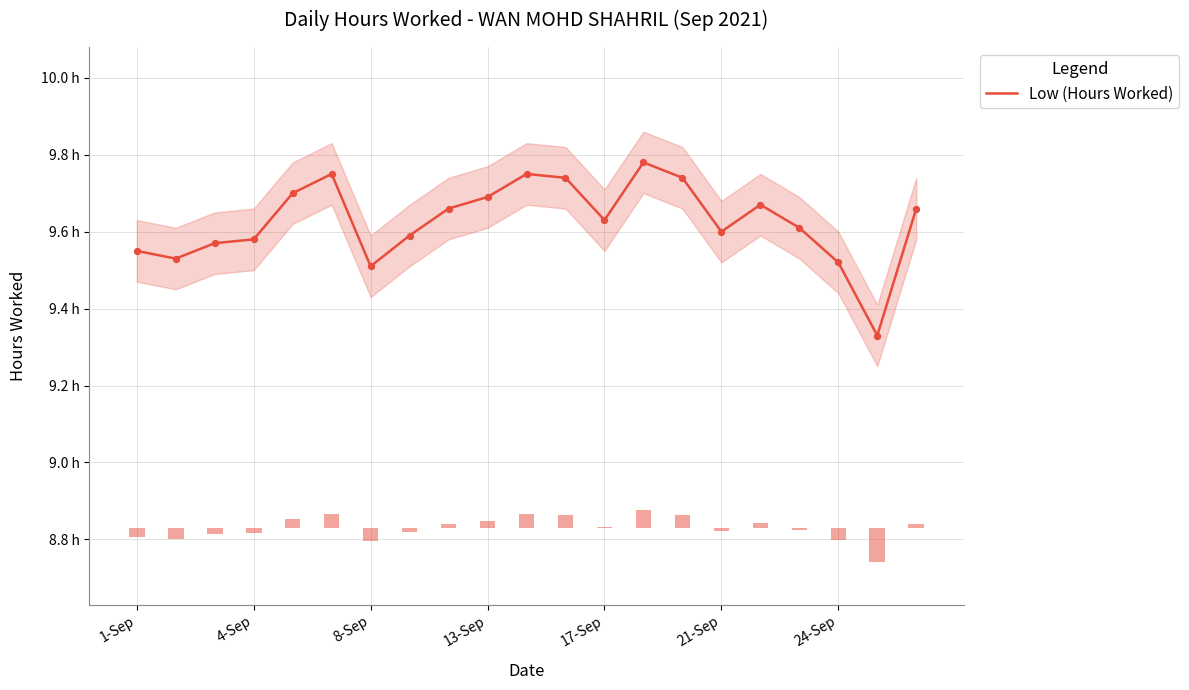

What is the change in value from 11 to 15?

-0.1